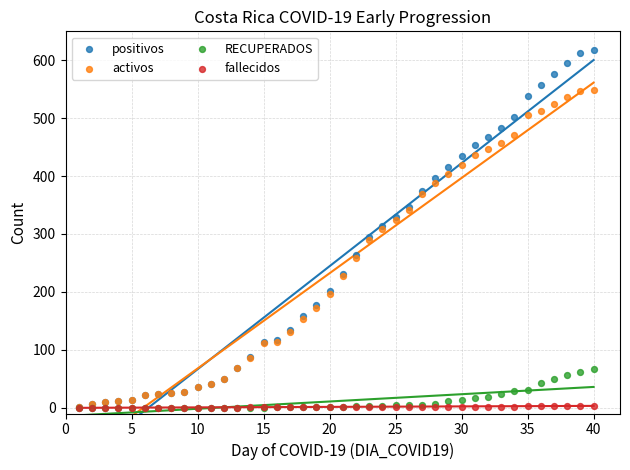

What are all the series names shown in the legend?

positivos, activos, RECUPERADOS, fallecidos